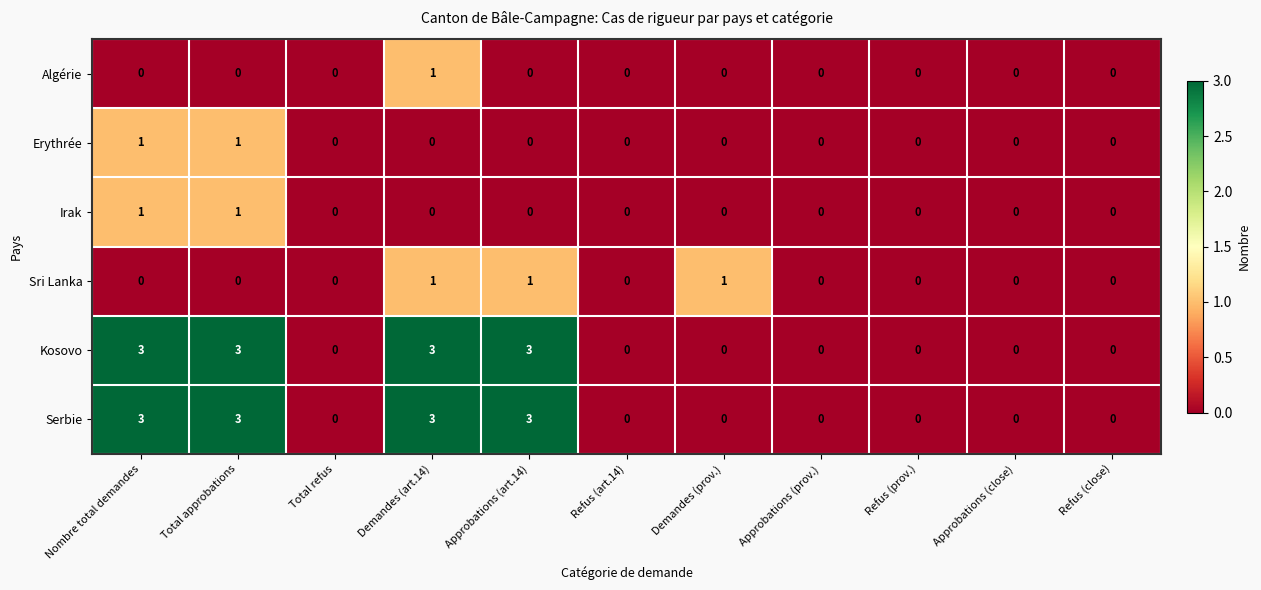

How many positive values does the Kosovo series have?

4